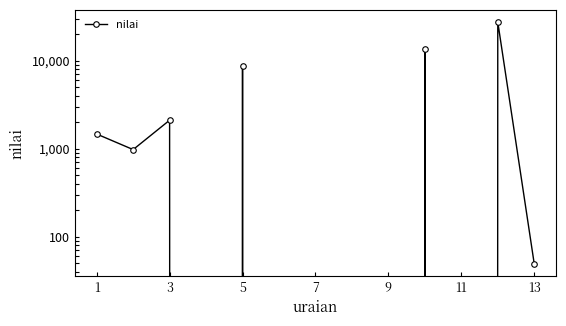

What is the value of the 13th point from the left?

49.2